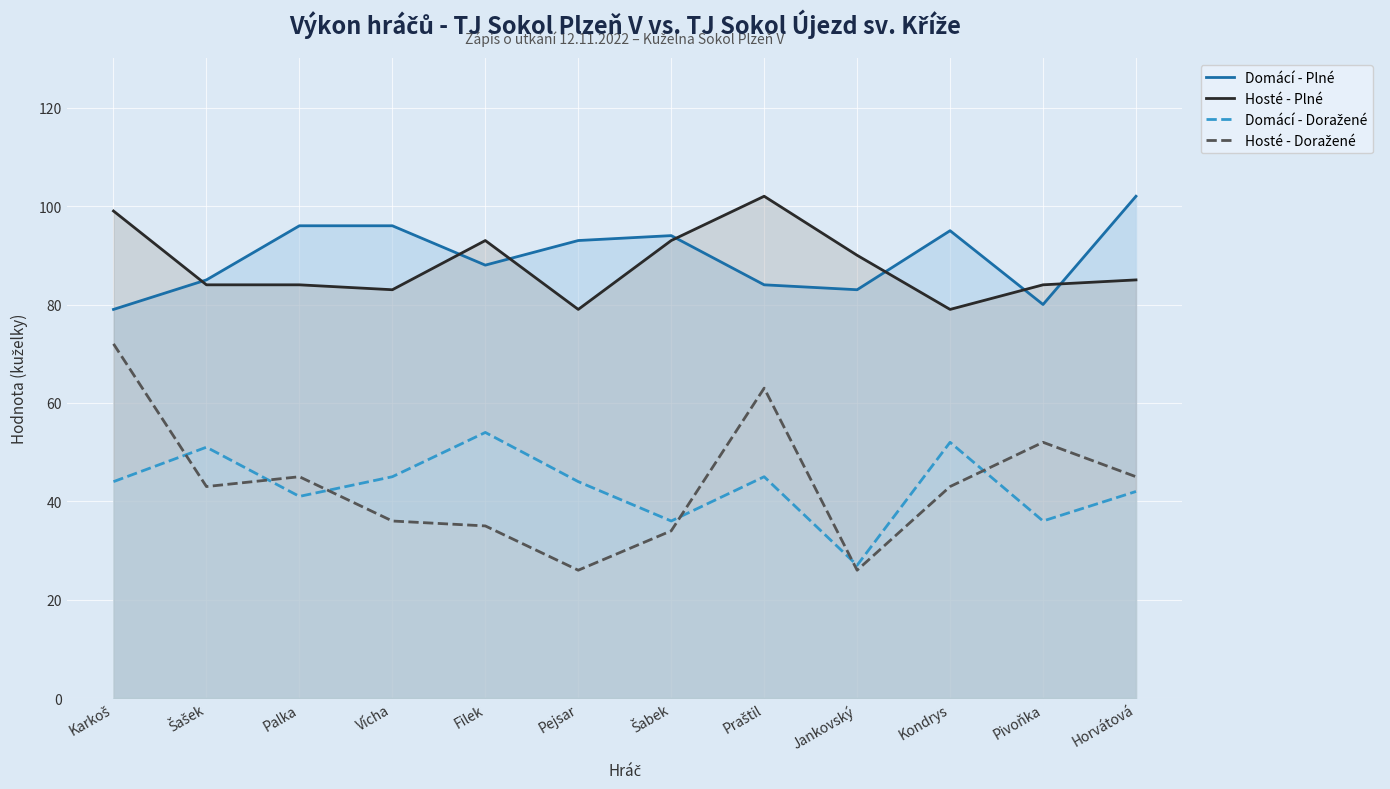

What is the difference between the second highest and second lowest values in the Hosté - Doražené series?

37